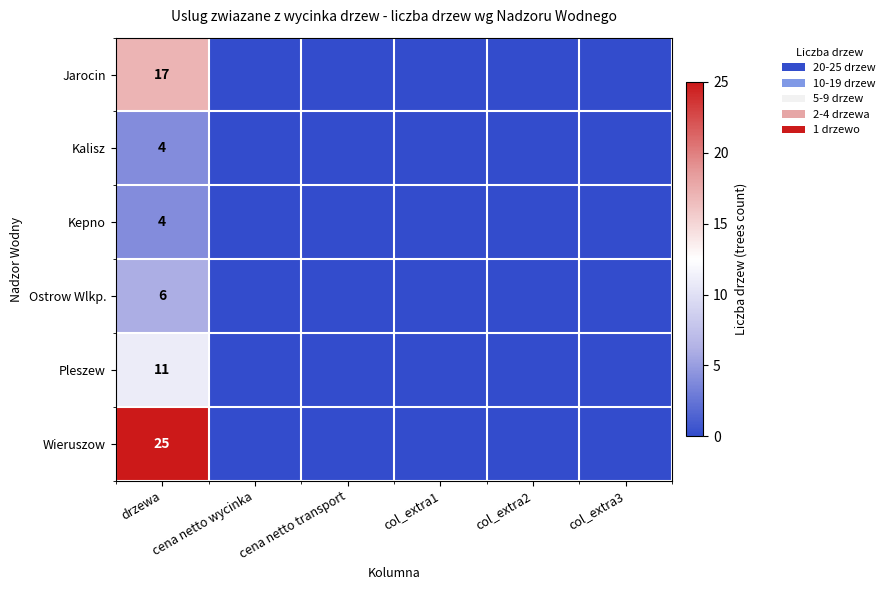

Which category has the highest value across all series?

drzewa